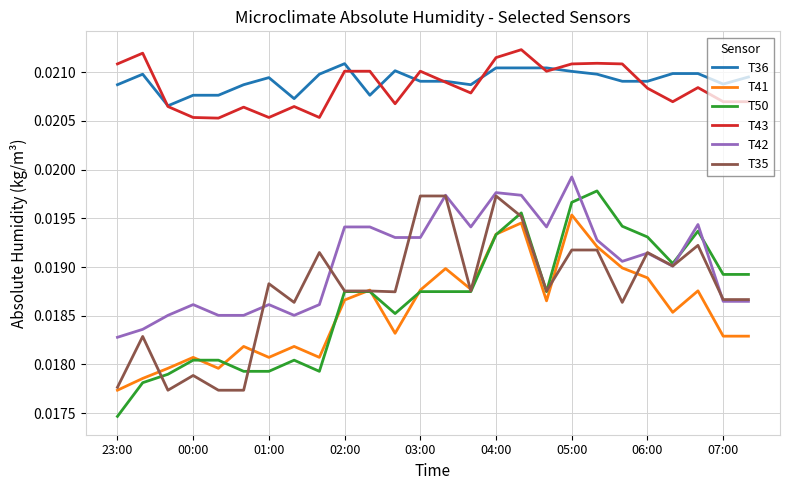

Does the chart have visible grid lines?

Yes